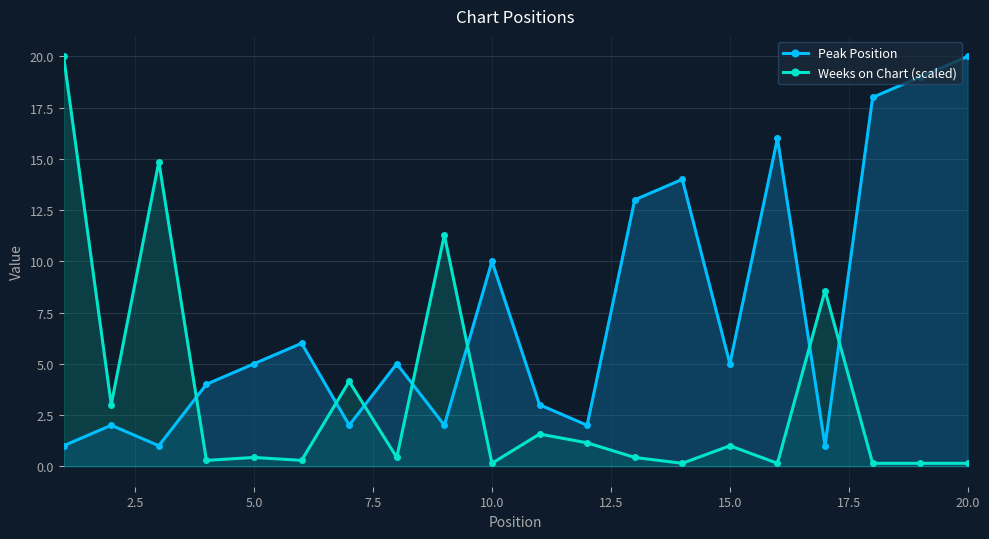

True or false: Weeks on Chart (scaled) has more than 2 points higher than both neighbors.

True